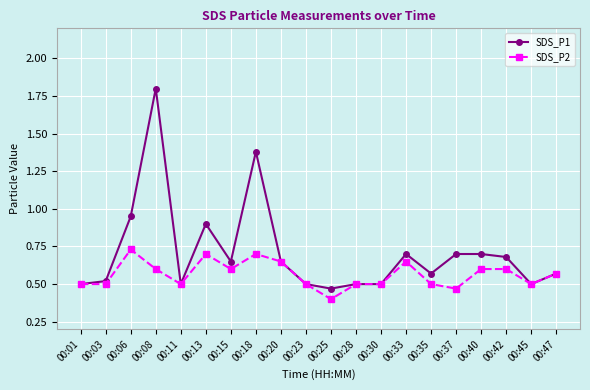

The SDS_P2 series shows 0.6 at 00:15. True or false?

True